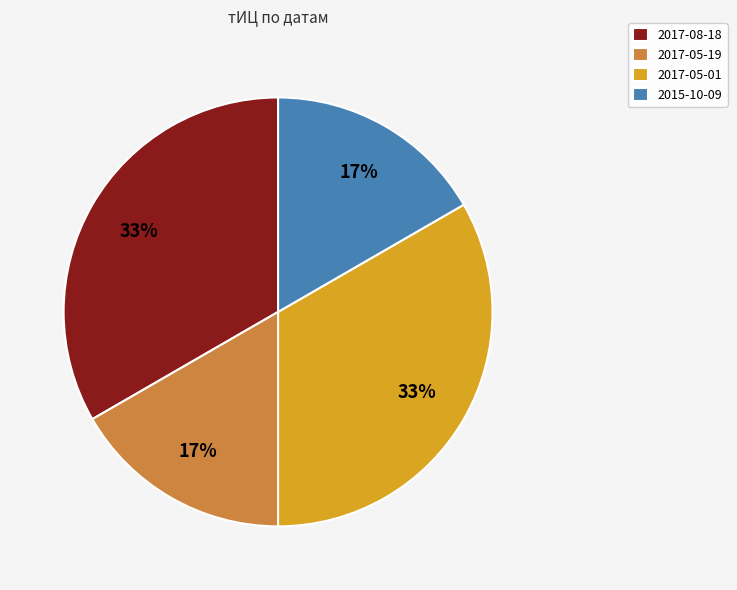

To the nearest percent, what percentage of the pie is 2017-05-01?

33%